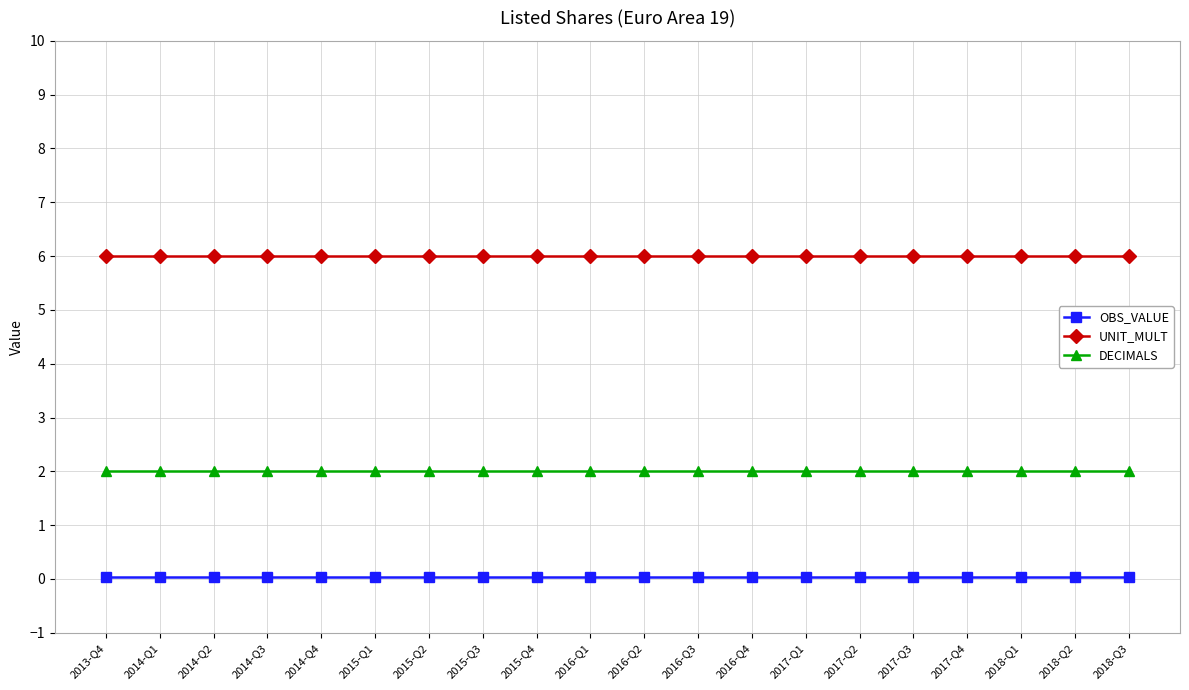

The value of DECIMALS at 2017-Q1 is 2.0. True or false?

True